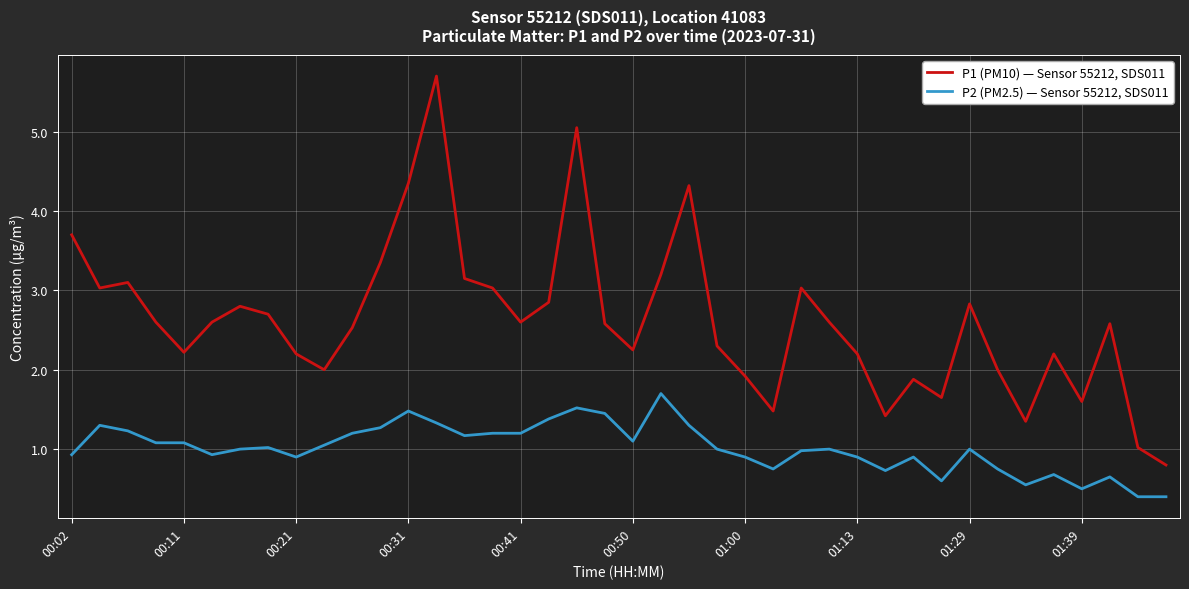

True or false: P2 (PM2.5) — Sensor 55212, SDS011 and P1 (PM10) — Sensor 55212, SDS011 cross at least once.

False